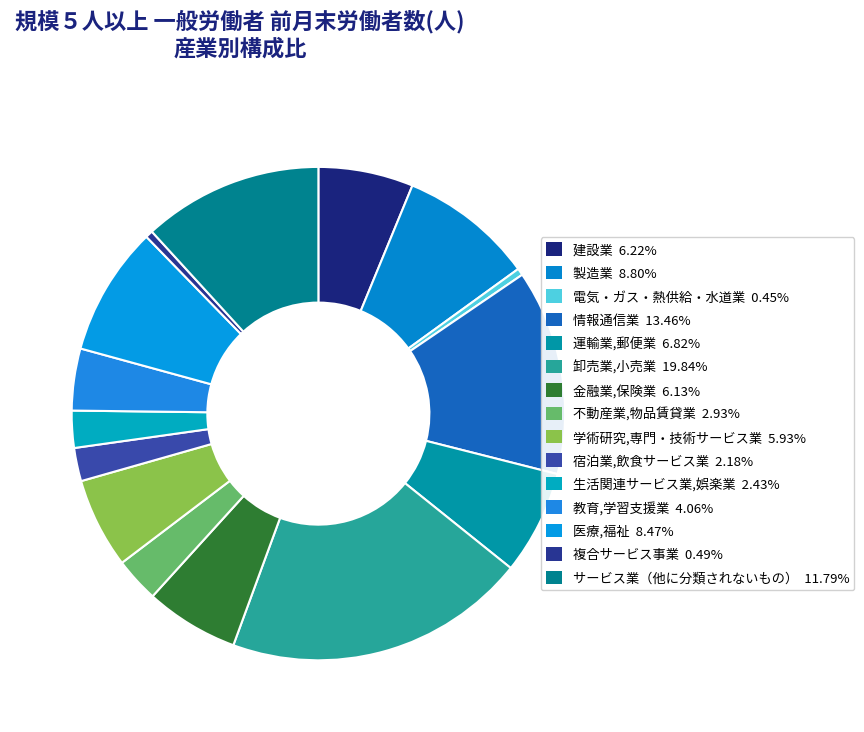

Count the number of slices in the pie.

15